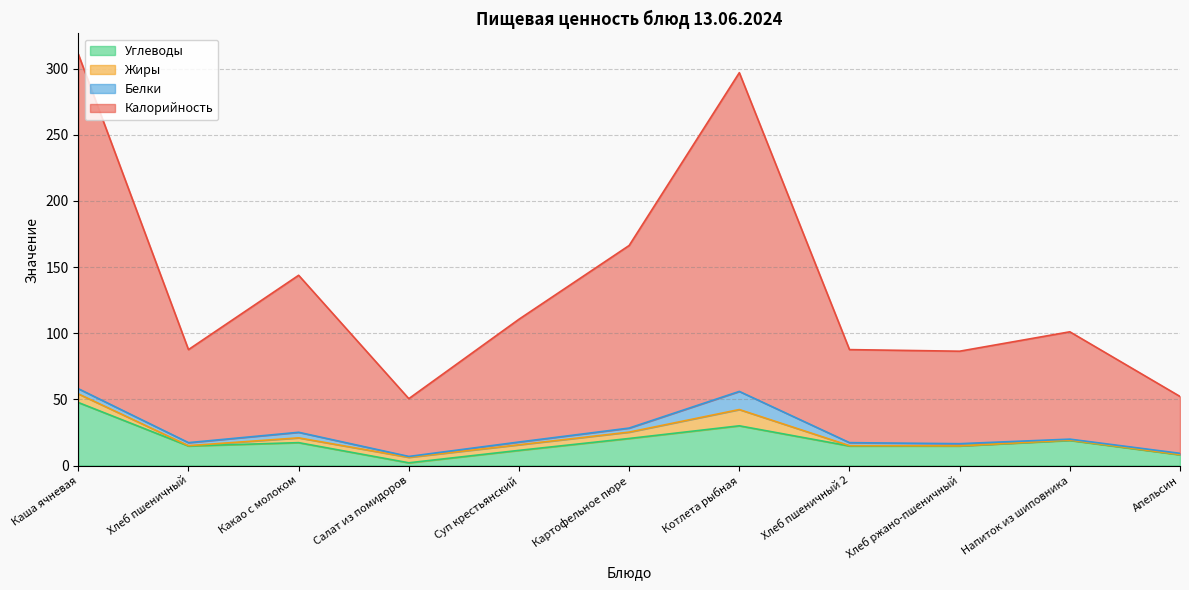

What are all the series names shown in the legend?

Углеводы, Жиры, Белки, Калорийность